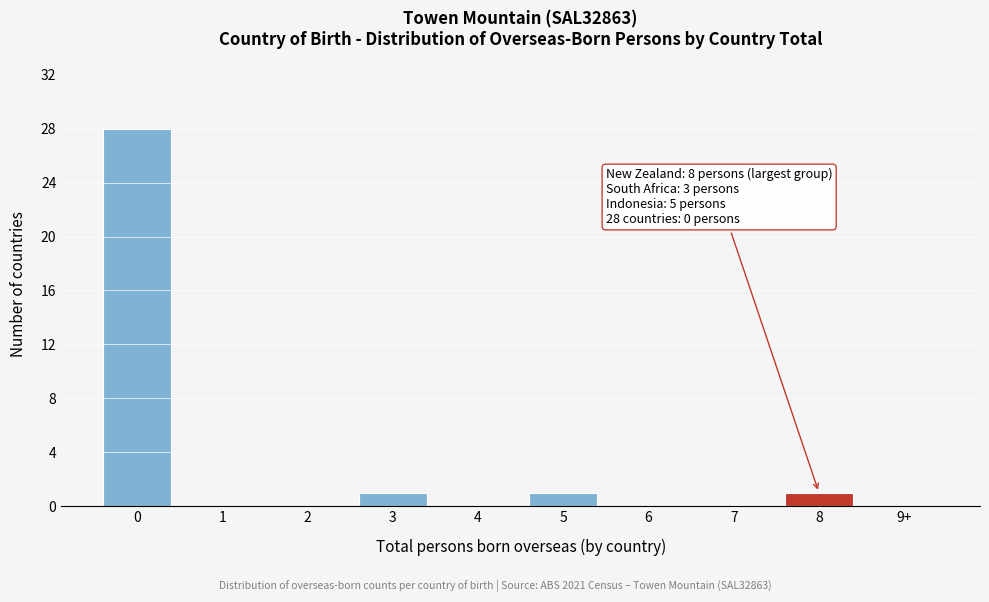

Reading left to right, list all the values displayed in this chart.

0=28	1=0	2=0	3=1	4=0	5=1	6=0	7=0	8=1	9+=0